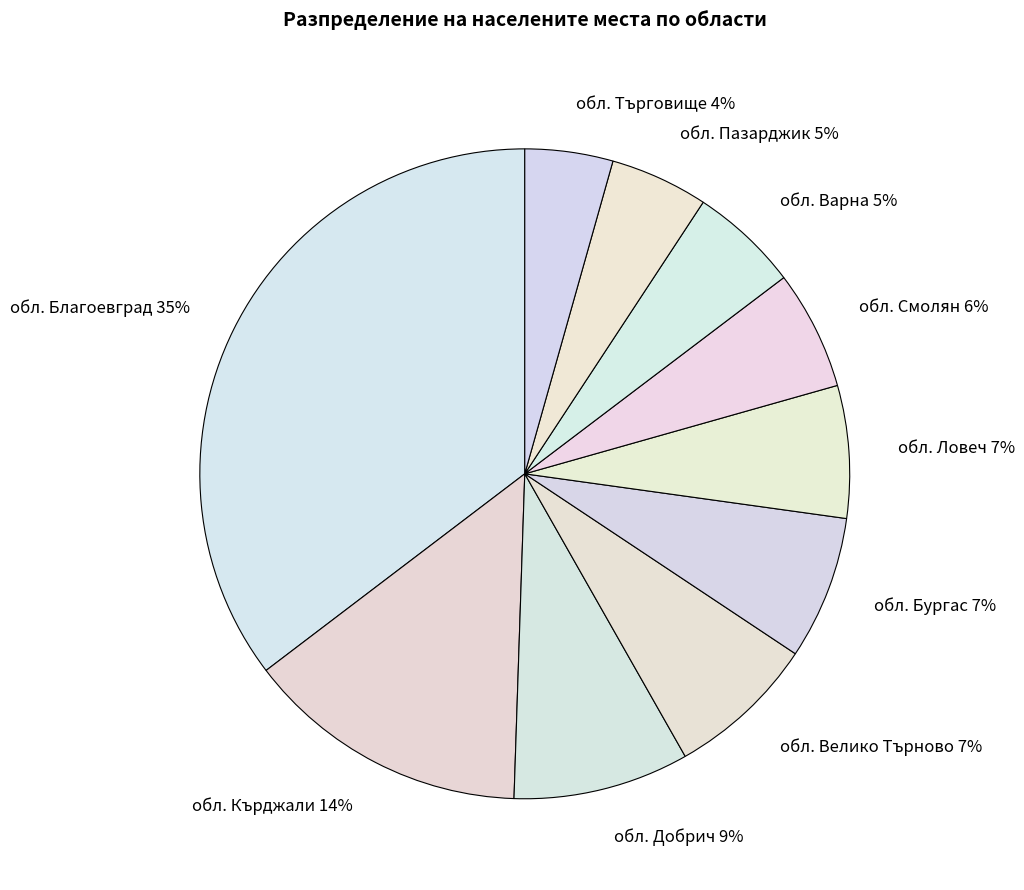

To the nearest percent, what percentage of the pie is обл. Ловеч?

7%